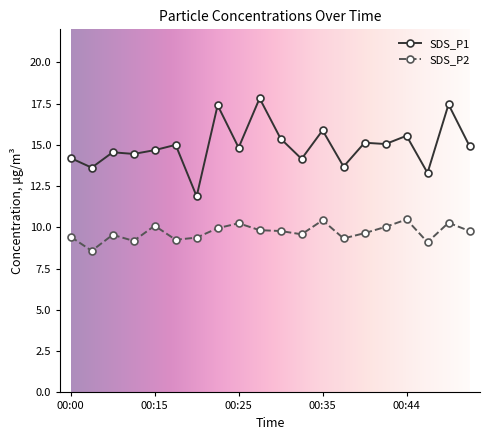

What is the difference between the maximum and second lowest values in the SDS_P1 series?

4.5